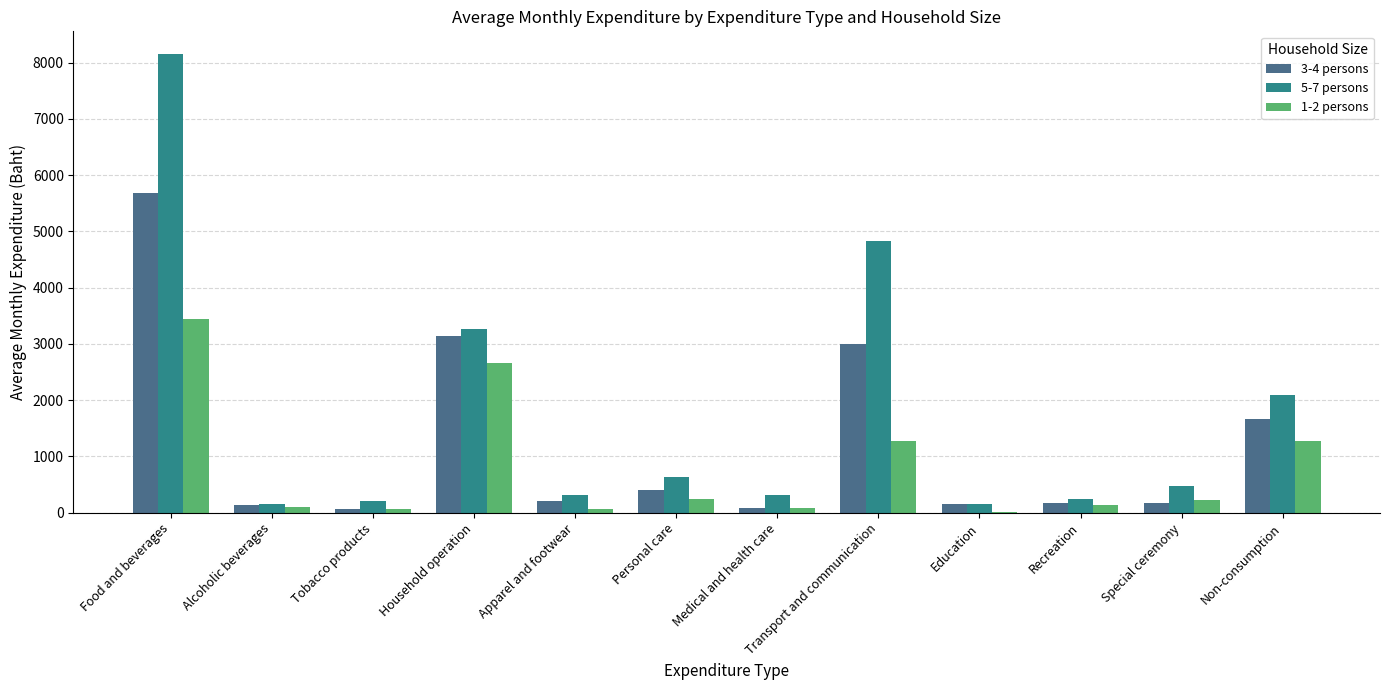

Which series changed the most between Tobacco products and Transport and communication?

5-7 persons